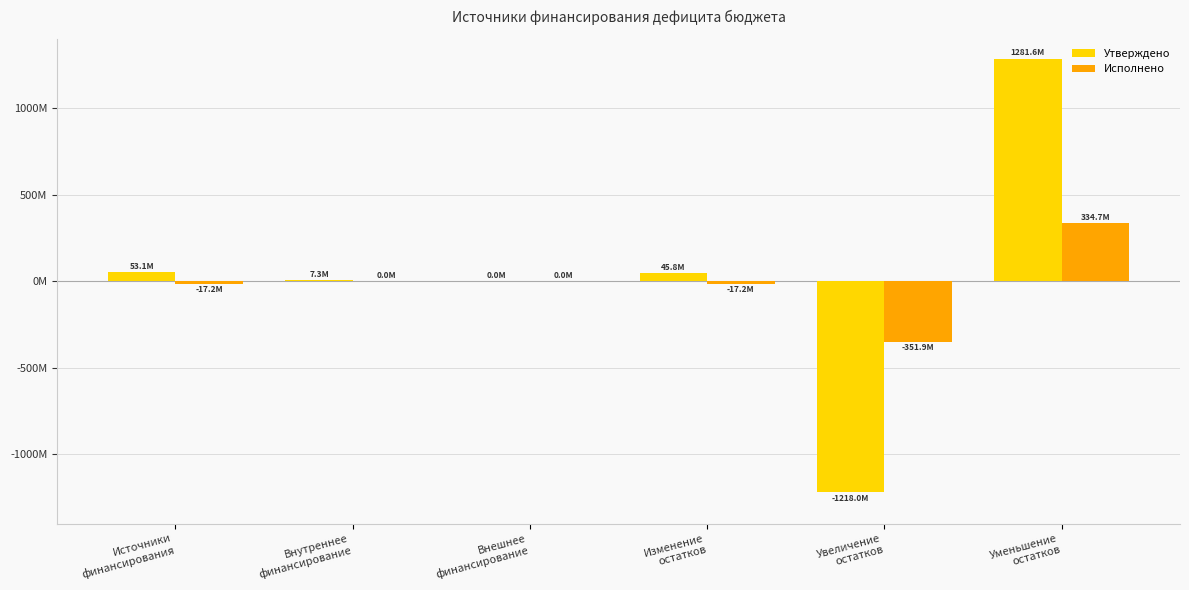

What is the highest value of the Исполнено series?

334732249.3